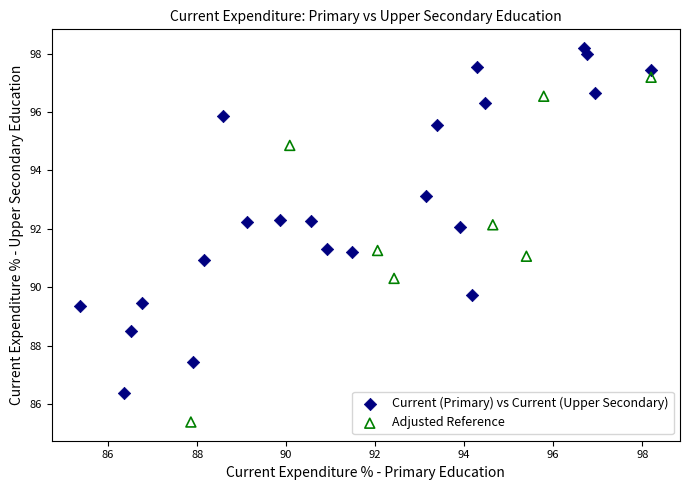

Which series reaches the maximum Y coordinate?

Current (Primary) vs Current (Upper Secondary)